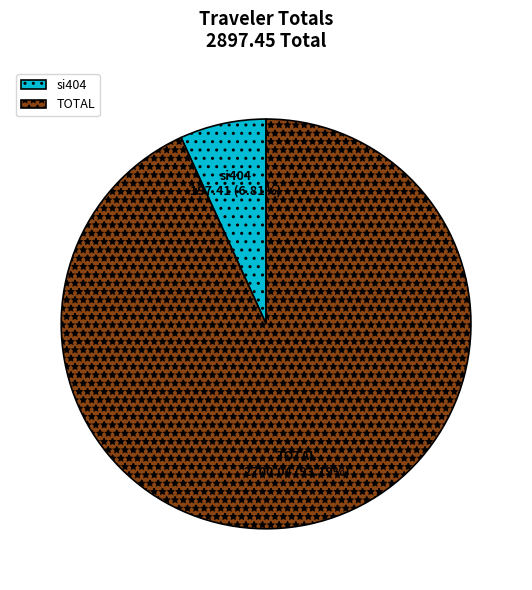

To the nearest percent, what is the combined percentage of TOTAL and si404?

100%